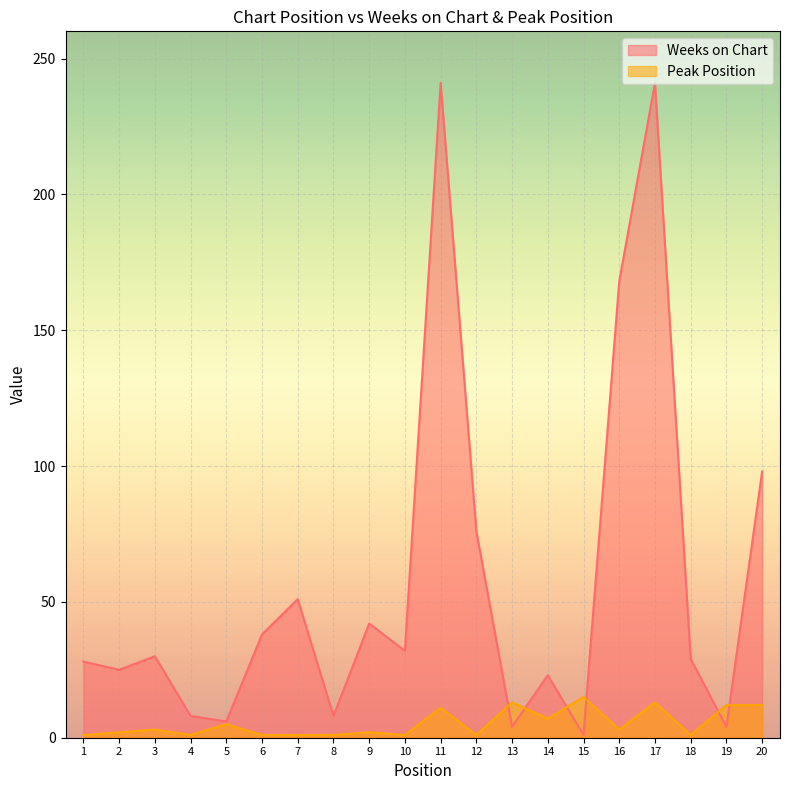

What is the minimum value for Weeks on Chart?

1